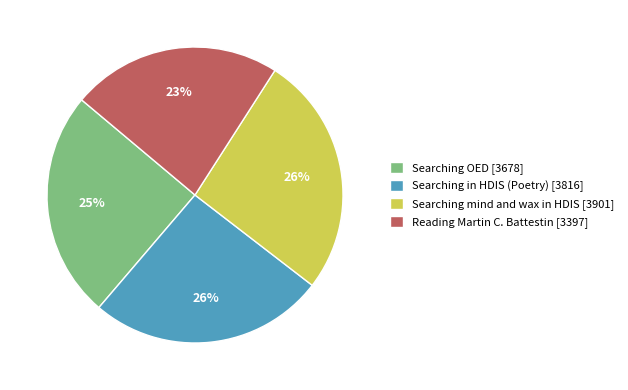

The Searching mind and wax in HDIS slice represents 40% of the pie. True or false?

False